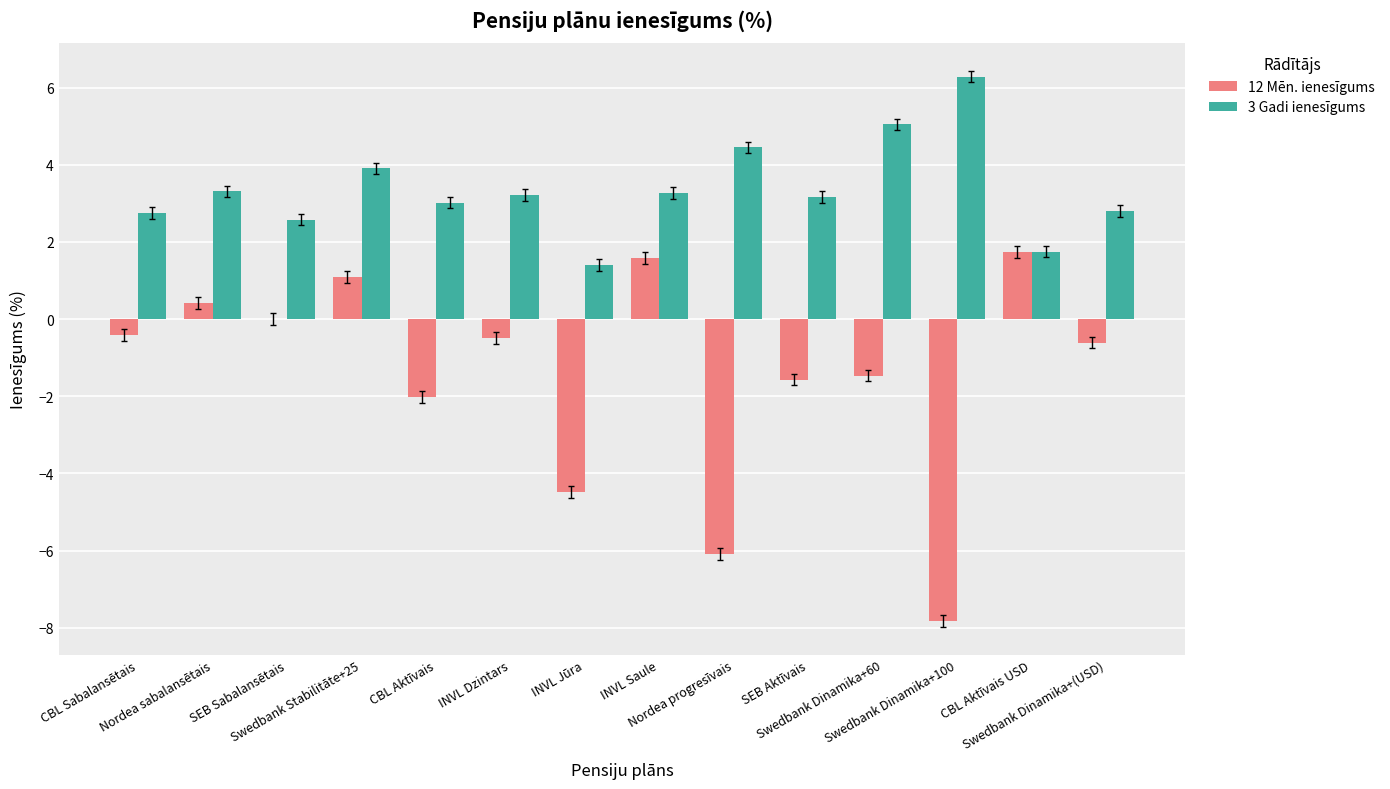

What is the highest value of the 12 Mēn. ienesīgums series?

1.7